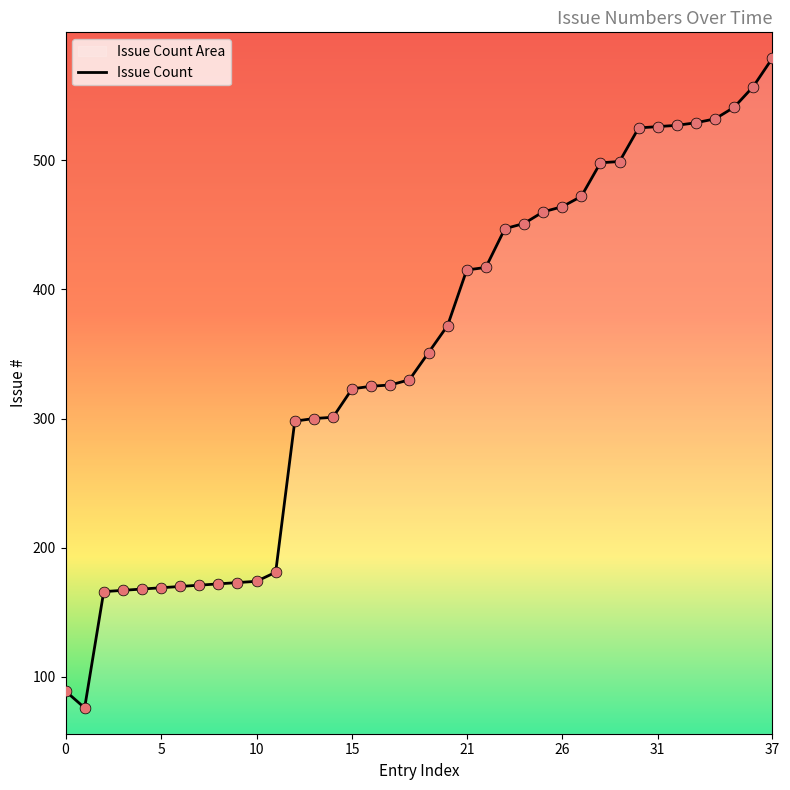

What value does the data have at 31?

526